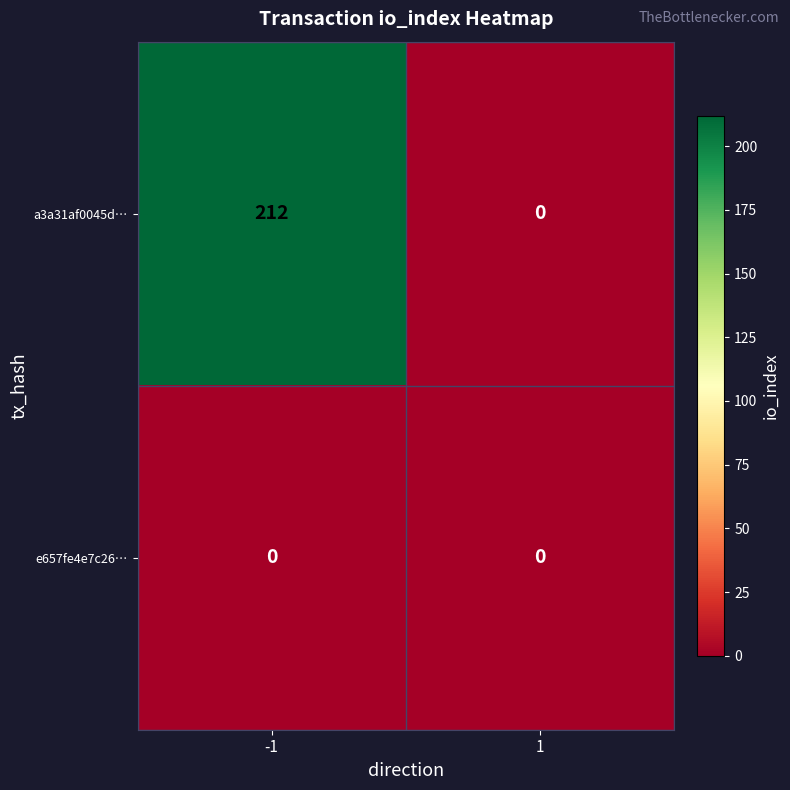

Reading right to left, what are all the values shown in this chart?

a3a31af0045d…: 1=0	-1=212
e657fe4e7c26…: 1=0	-1=0